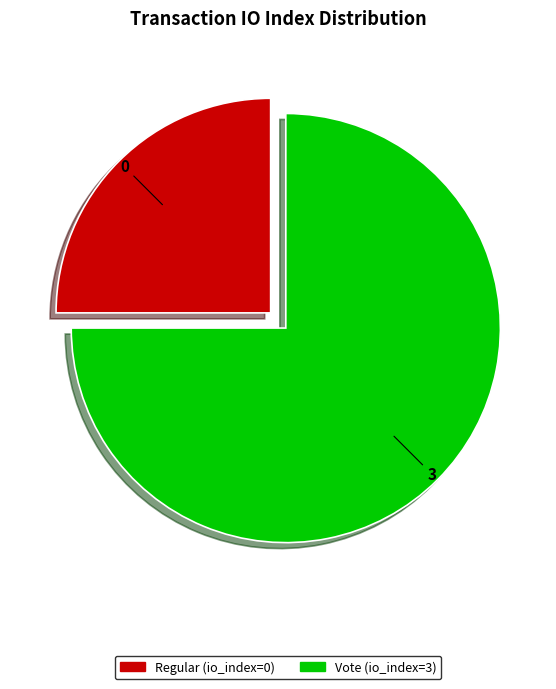

Rank the categories by value from lowest to highest.

Regular (io_index=0), Vote (io_index=3)